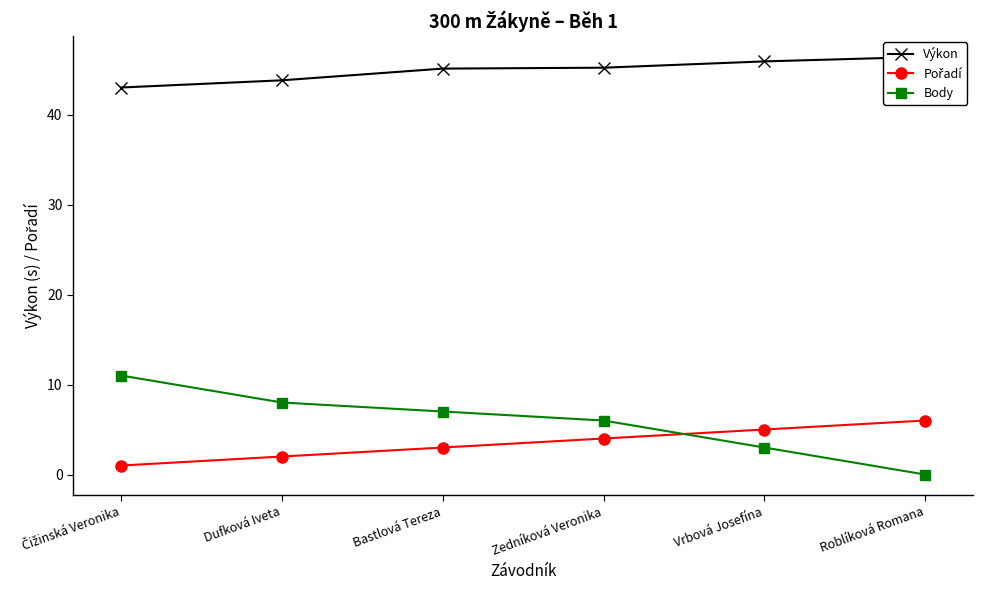

Which series changed the most between Čižinská Veronika and Bastlová Tereza?

Body